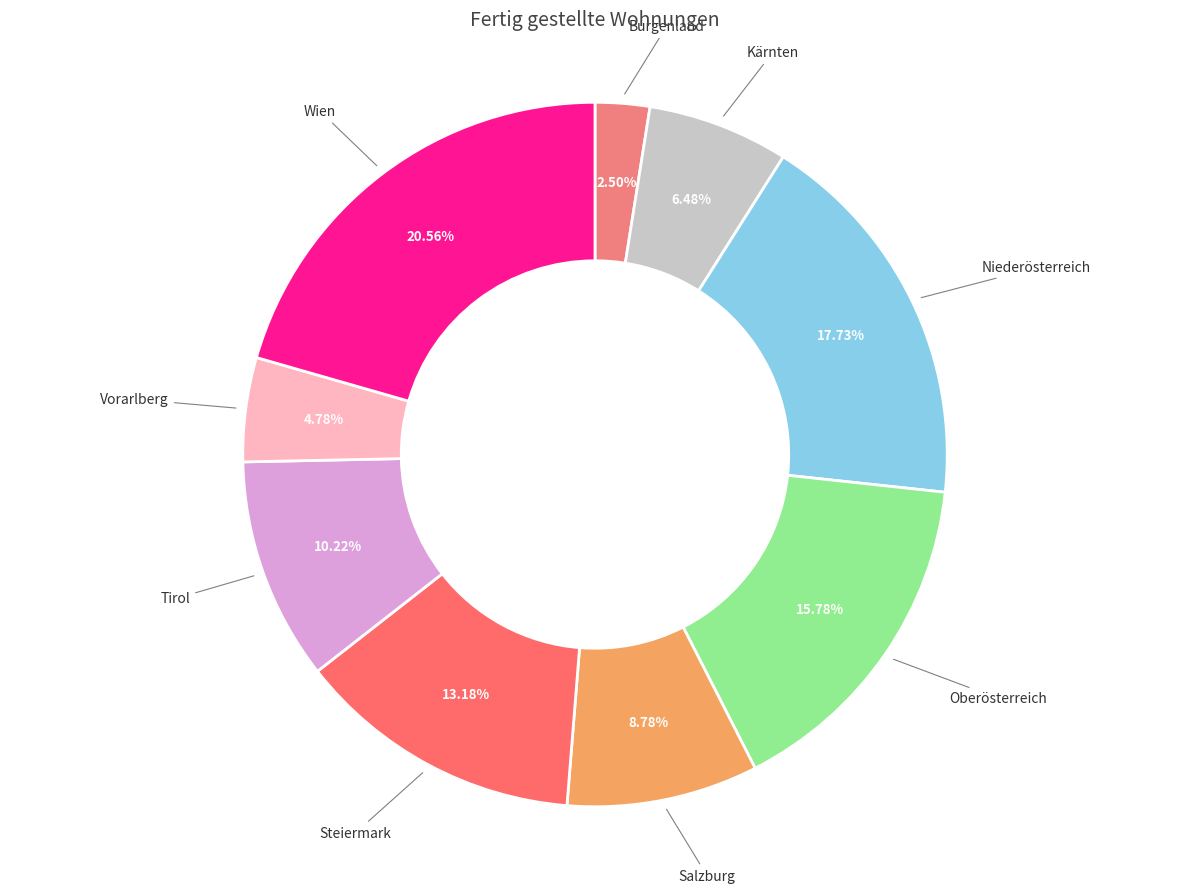

Rank the categories by value from lowest to highest.

Burgenland, Vorarlberg, Kärnten, Salzburg, Tirol, Steiermark, Oberösterreich, Niederösterreich, Wien